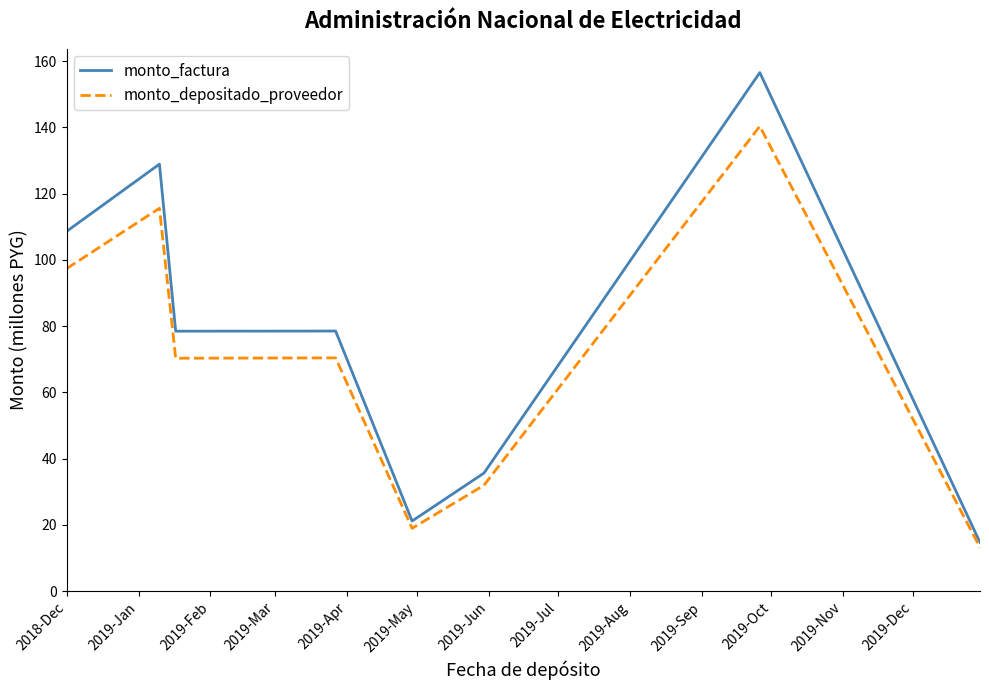

List the series in order of their peak value, lowest first.

monto_depositado_proveedor, monto_factura